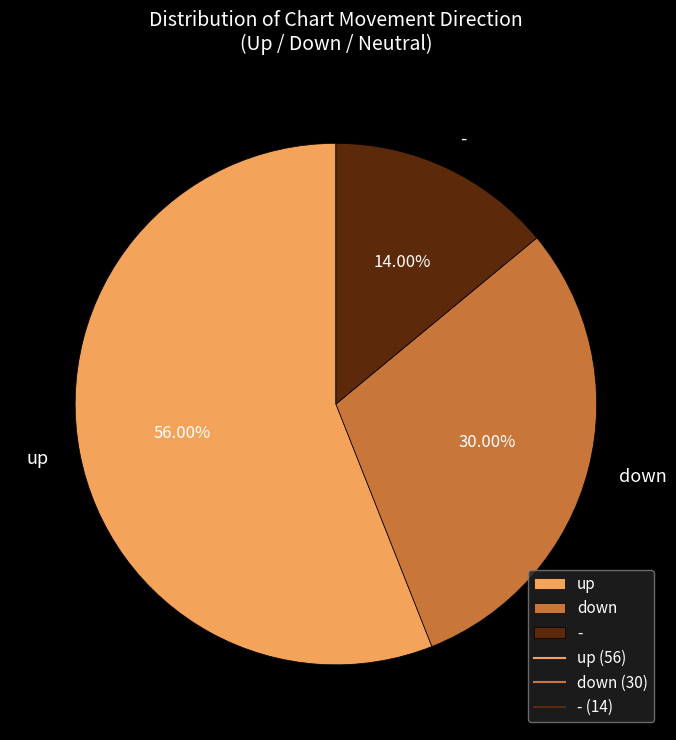

What is the ratio of the value at up to the value at -?

4.0